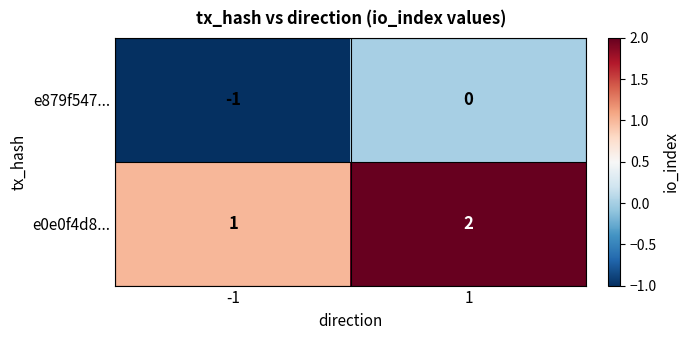

Is the value of e879f547... at 1 greater than the value of e0e0f4d8... at -1?

No